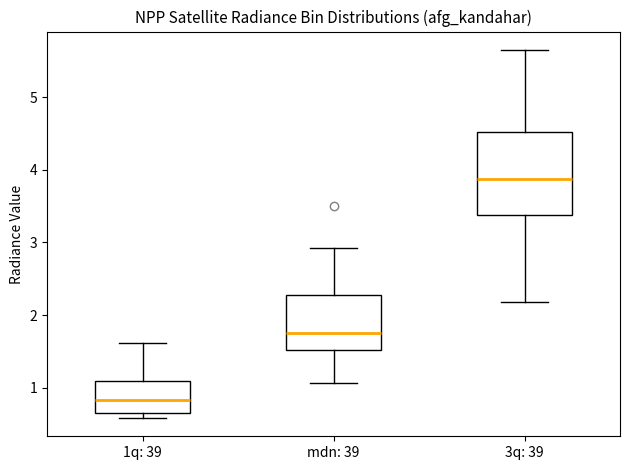

Reading left to right, read every box against the y-axis: the position of its median line, the range the box covers, and the ends of its whiskers. The values are not printed on the chart, so give them approximately, as read against the axis.

1q: 39: median 0.8, box 0.7 to 1.1, whiskers 0.6 to 1.6
mdn: 39: median 1.8, box 1.5 to 2.3, whiskers 1.1 to 2.9
3q: 39: median 3.9, box 3.4 to 4.5, whiskers 2.2 to 5.6